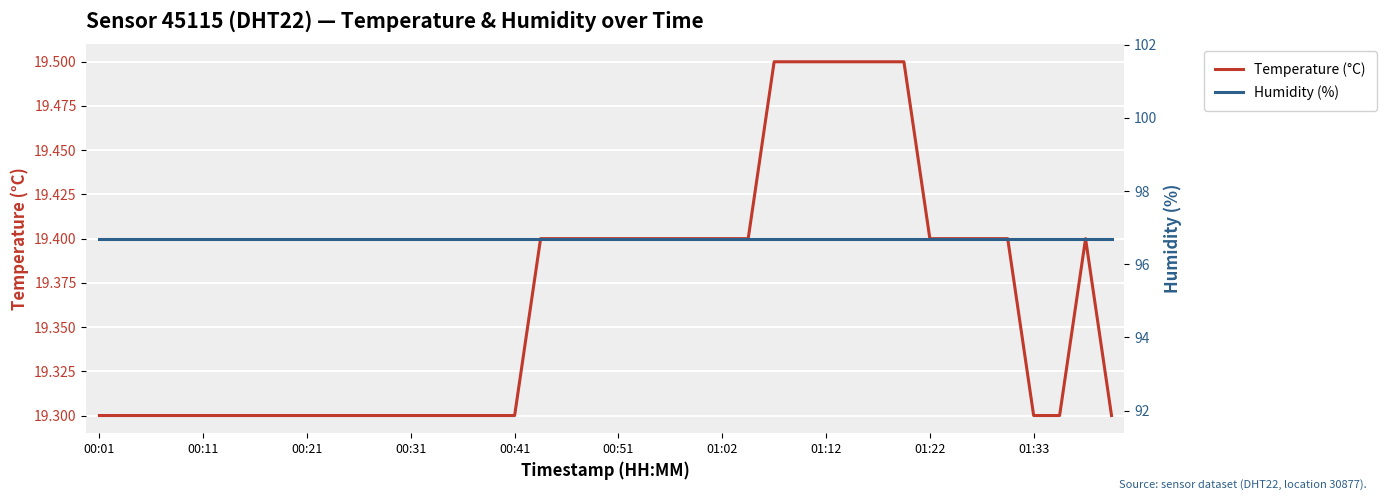

Reading left to right, list all the values displayed in this chart.

temperature: 19.3	19.3	19.3	19.3	19.3	19.3	19.3	19.3	19.3	19.3	19.3	19.3	19.3	19.3	19.3	19.3	19.3	19.4	19.4	19.4	19.4	19.4	19.4	19.4	19.4	19.4	19.5	19.5	19.5	19.5	19.5	19.5	19.4	19.4	19.4	19.4	19.3	19.3	19.4	19.3
humidity: 96.7	96.7	96.7	96.7	96.7	96.7	96.7	96.7	96.7	96.7	96.7	96.7	96.7	96.7	96.7	96.7	96.7	96.7	96.7	96.7	96.7	96.7	96.7	96.7	96.7	96.7	96.7	96.7	96.7	96.7	96.7	96.7	96.7	96.7	96.7	96.7	96.7	96.7	96.7	96.7